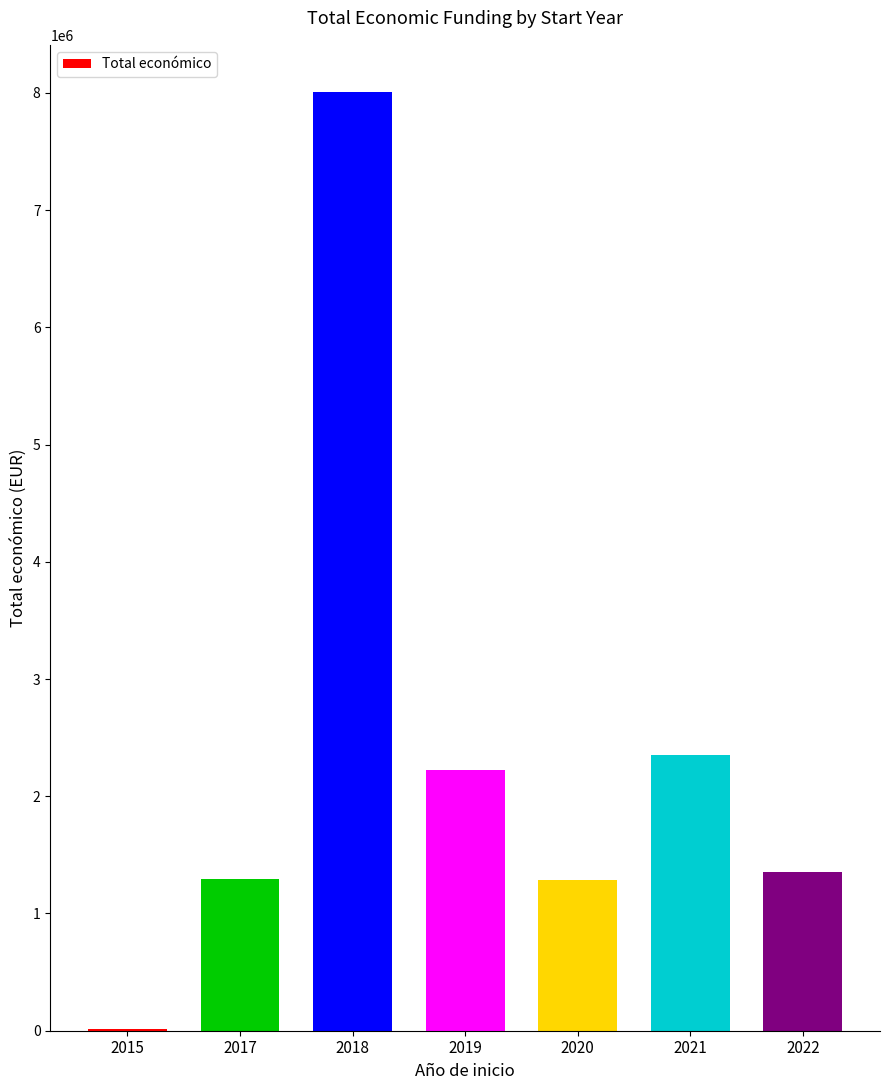

At which label does the data first exceed 1356509?

2018